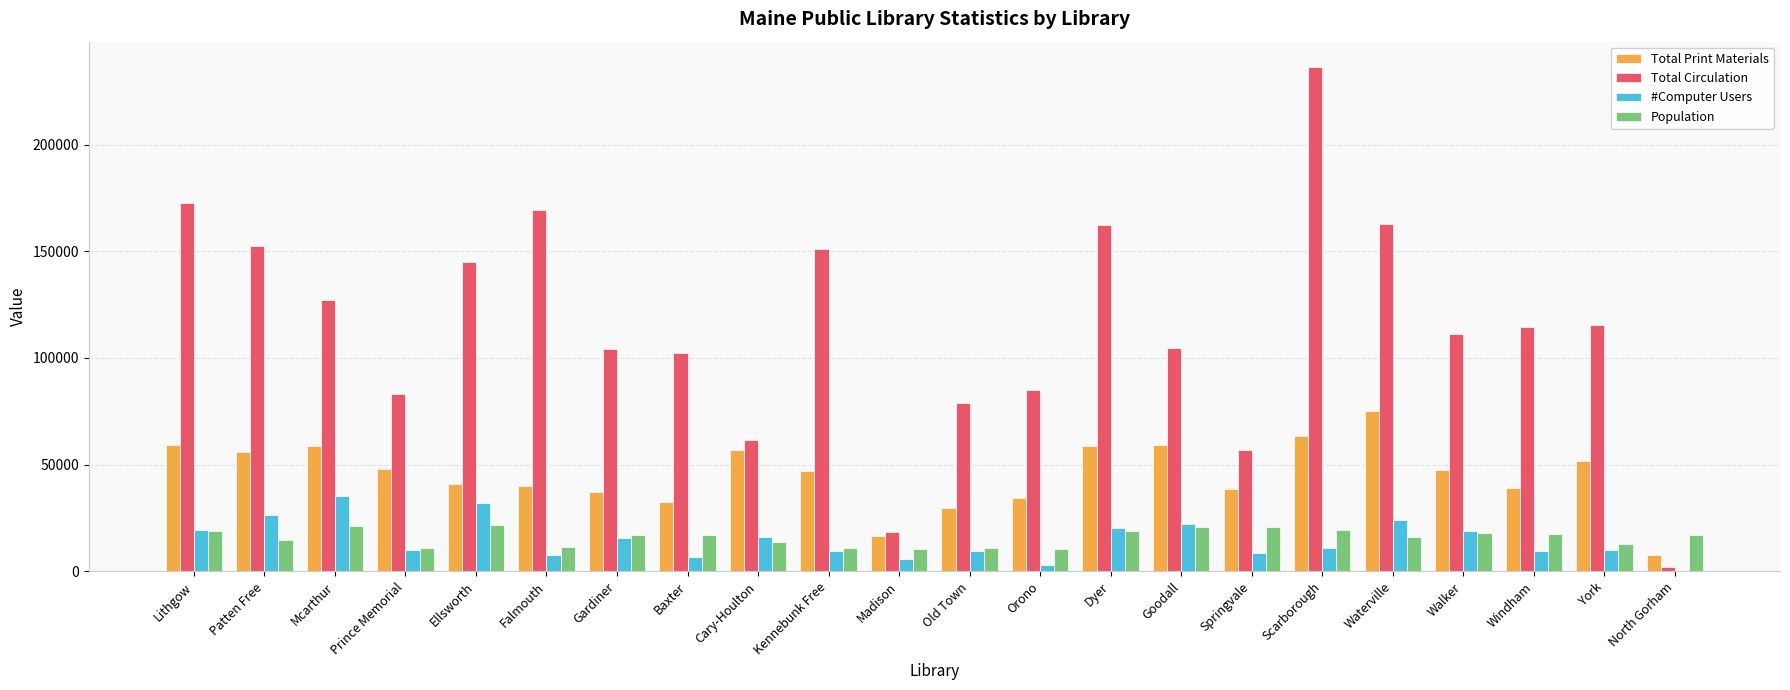

What is the sum of all Total Print Materials values?

997651